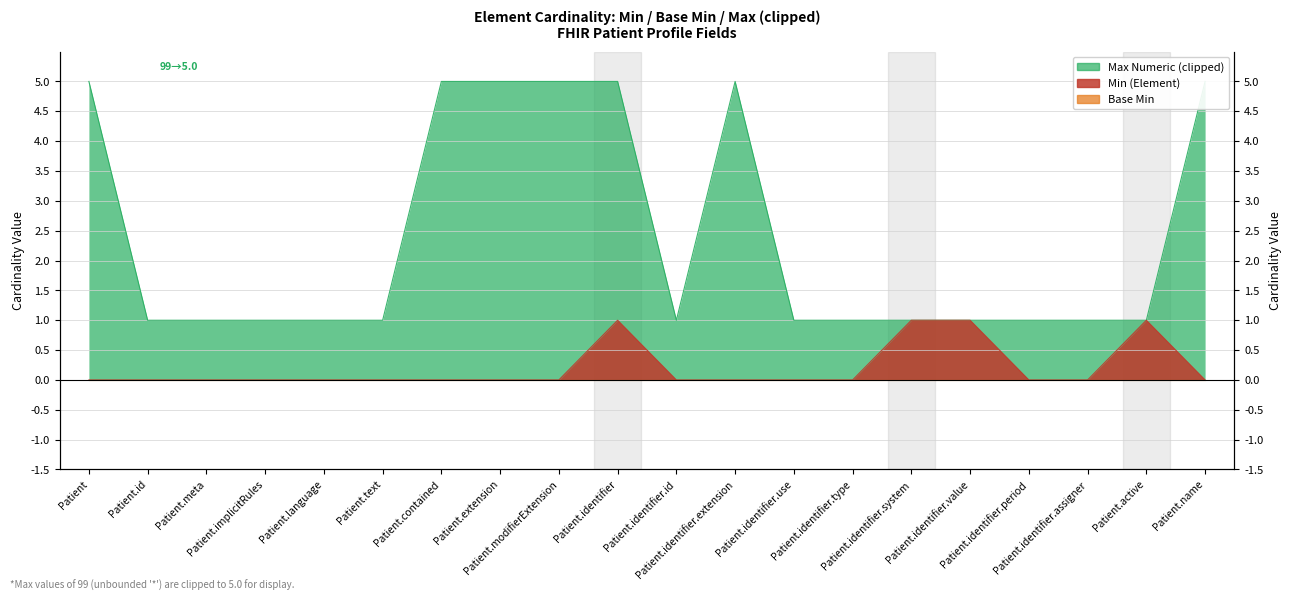

Which series has the largest total across all categories?

Max Numeric